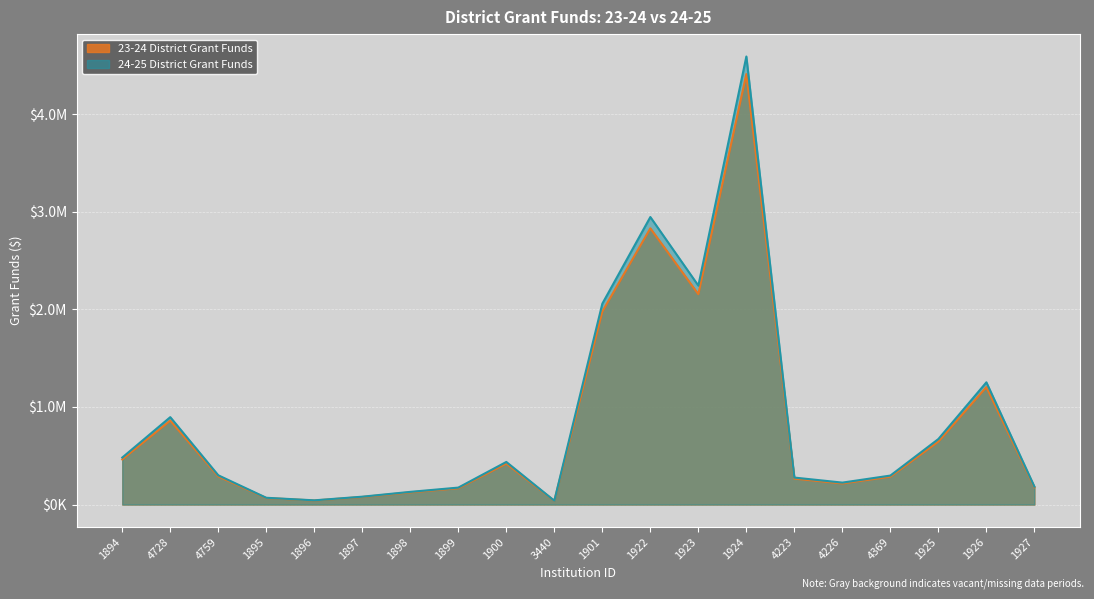

What is the difference between the maximum and minimum values in the 24-25 District Grant Funds series?

4372588.8